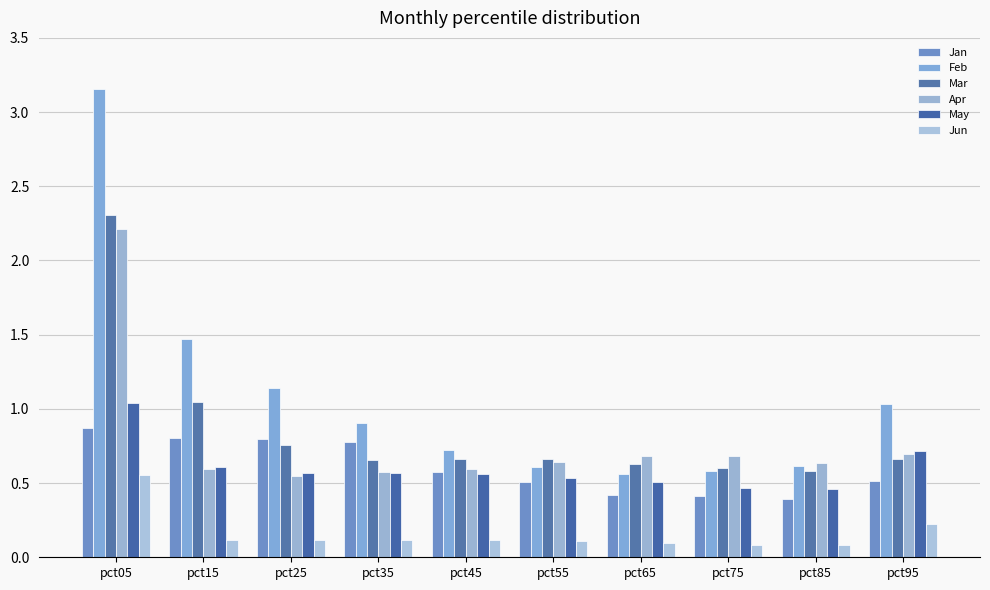

Does the chart contain any negative values?

No